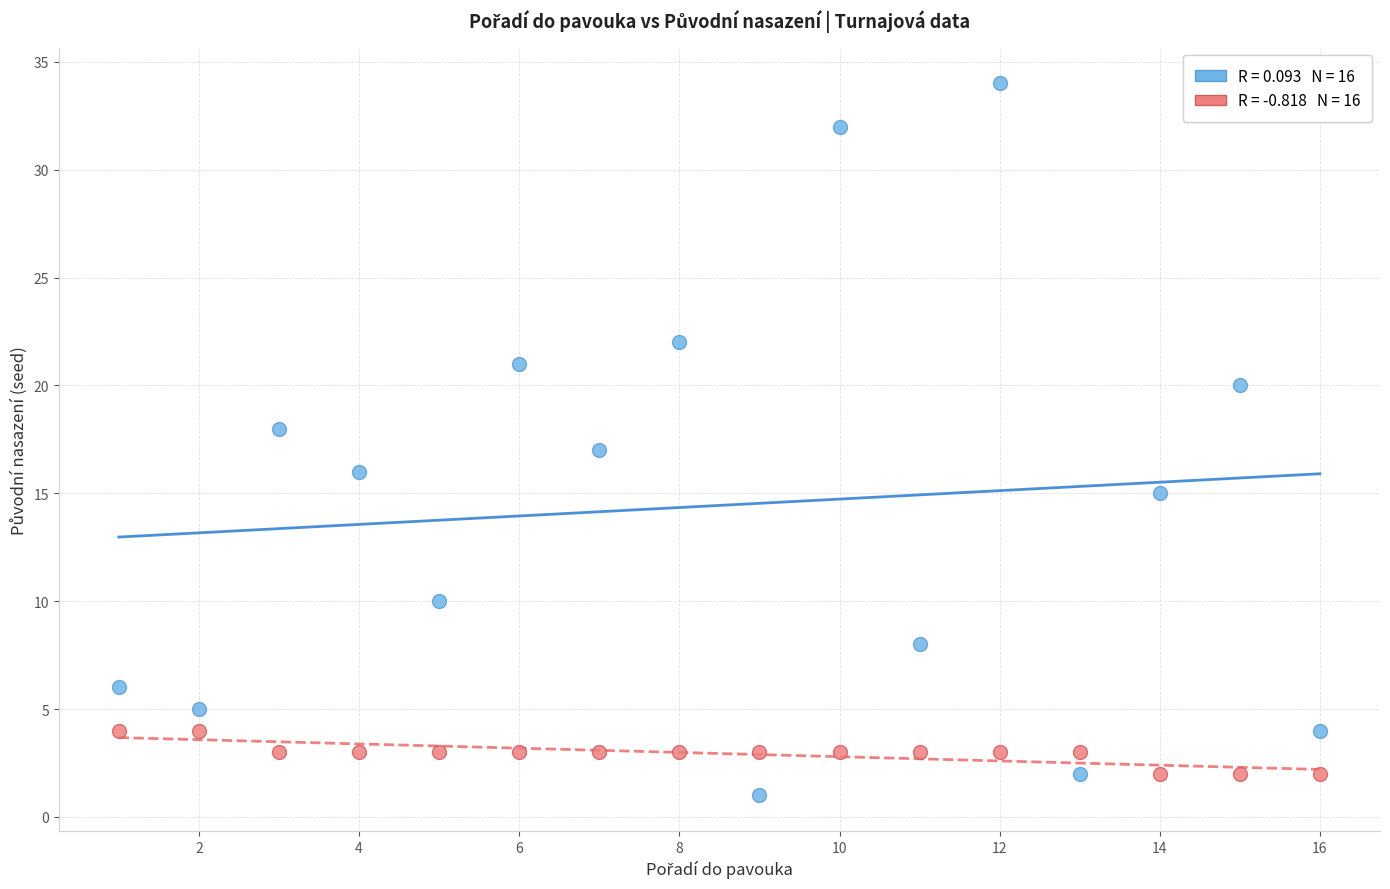

Across all data points, what is the range of Y values (max minus min)?

33